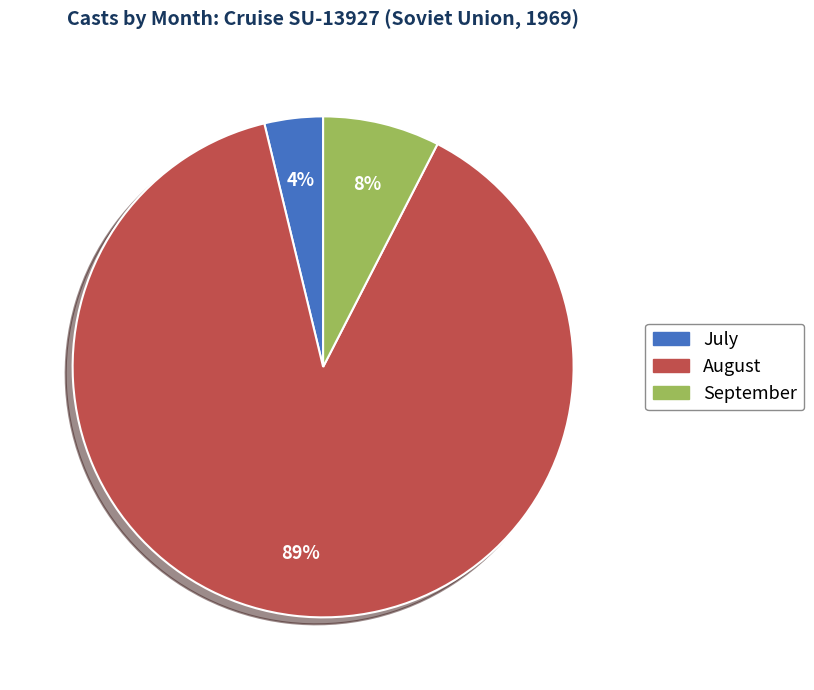

The September slice represents 8% of the pie. True or false?

True